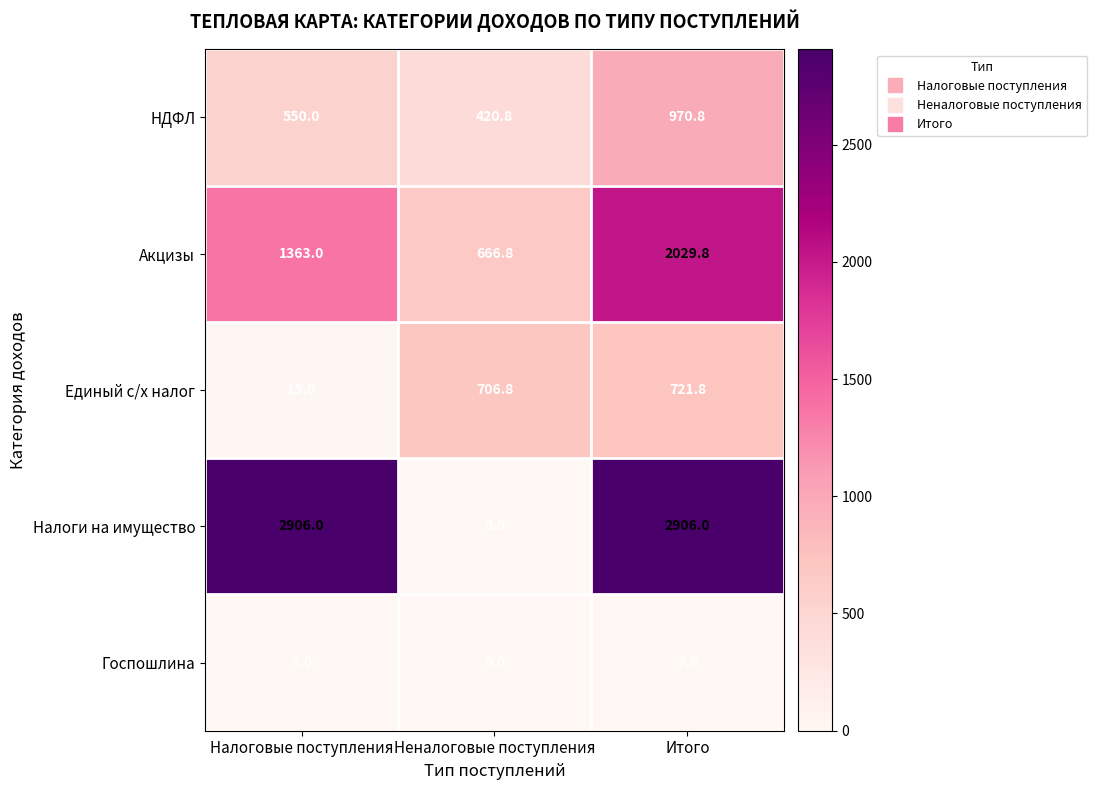

Read the Госпошлина value at Итого.

7.0